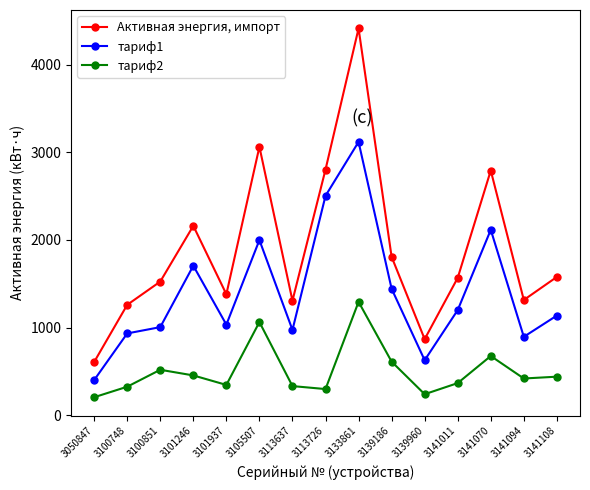

The Активная энергия, импорт series shows 1567.3 at 3141011. True or false?

True